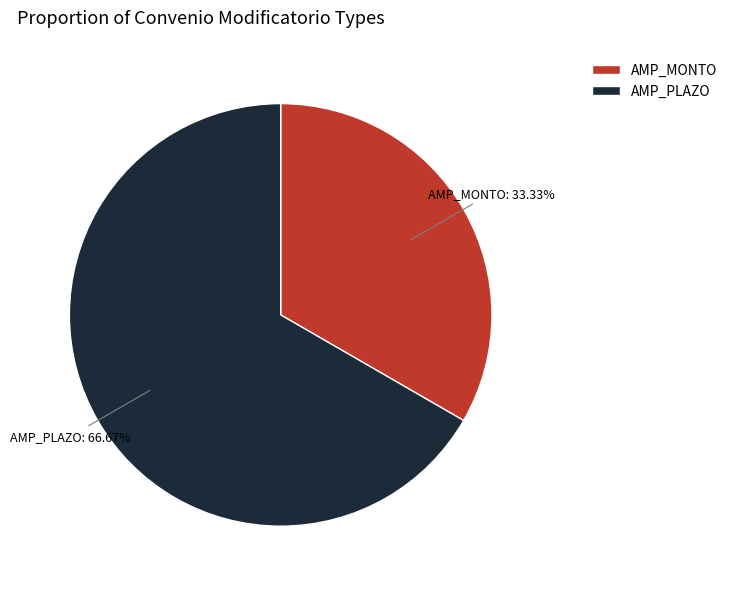

Is it true that AMP_PLAZO is 79% of the pie?

False